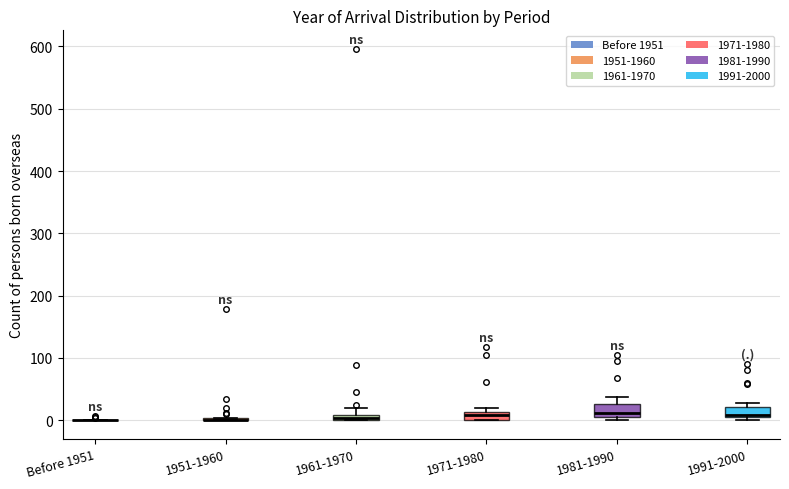

Where is the upper edge of the box for 1981-1990 on the y-axis? The values are not printed on the chart, so give them approximately, as read against the axis.

30